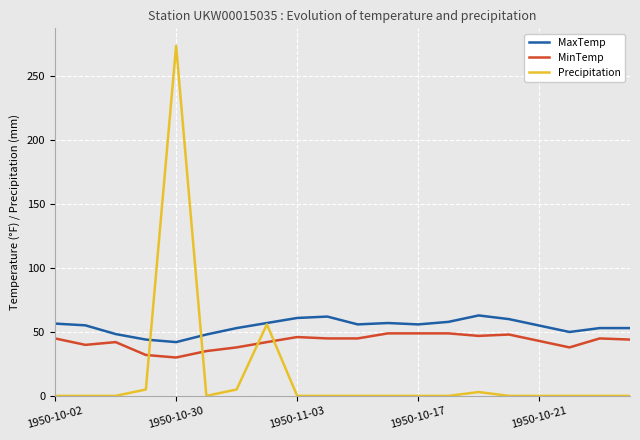

Which series has the widest spread of values?

Precipitation